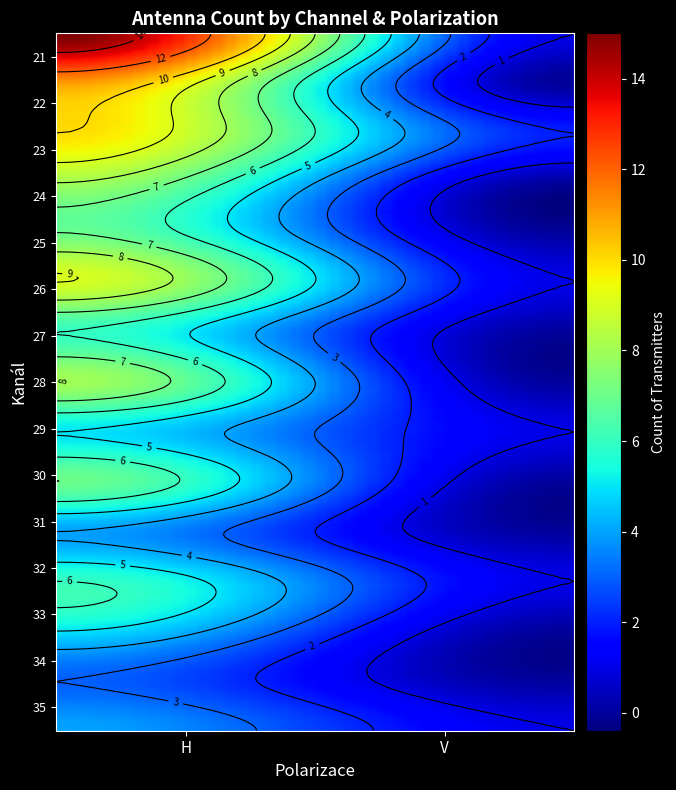

Between V and H, which is larger?

H